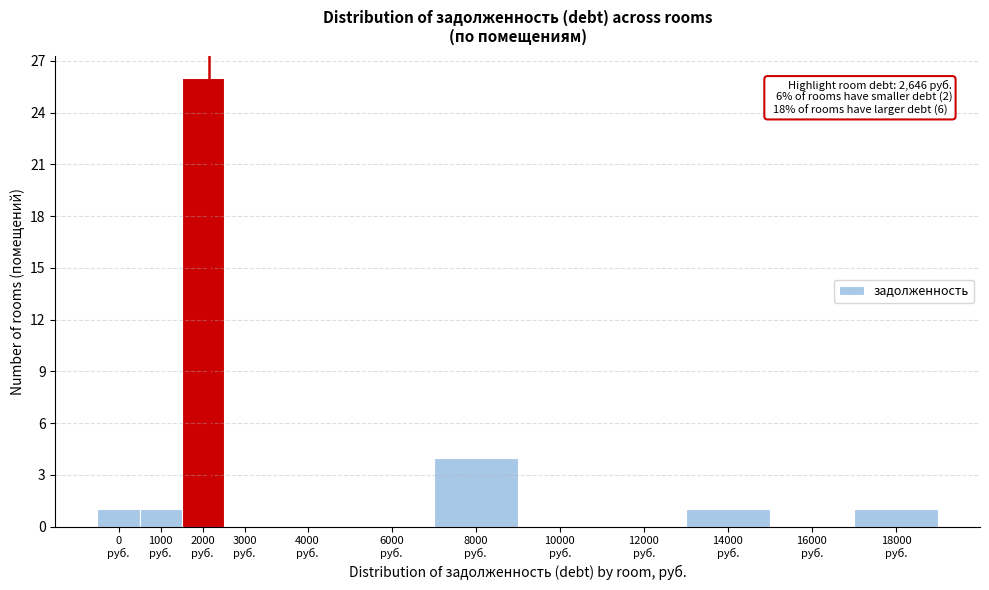

What is the sum of all values?

34